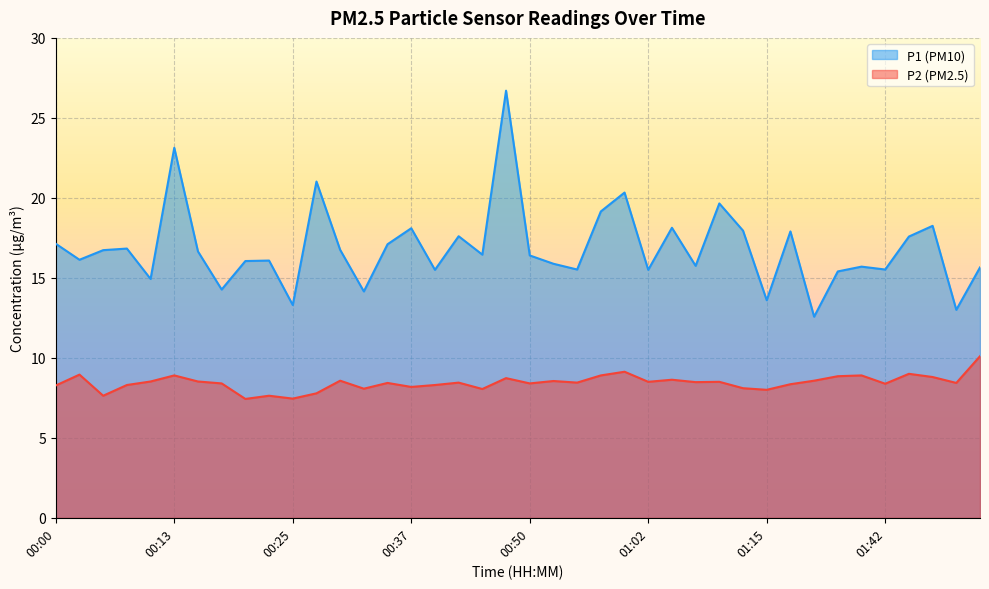

At which category is the sum across all series the highest?

00:47